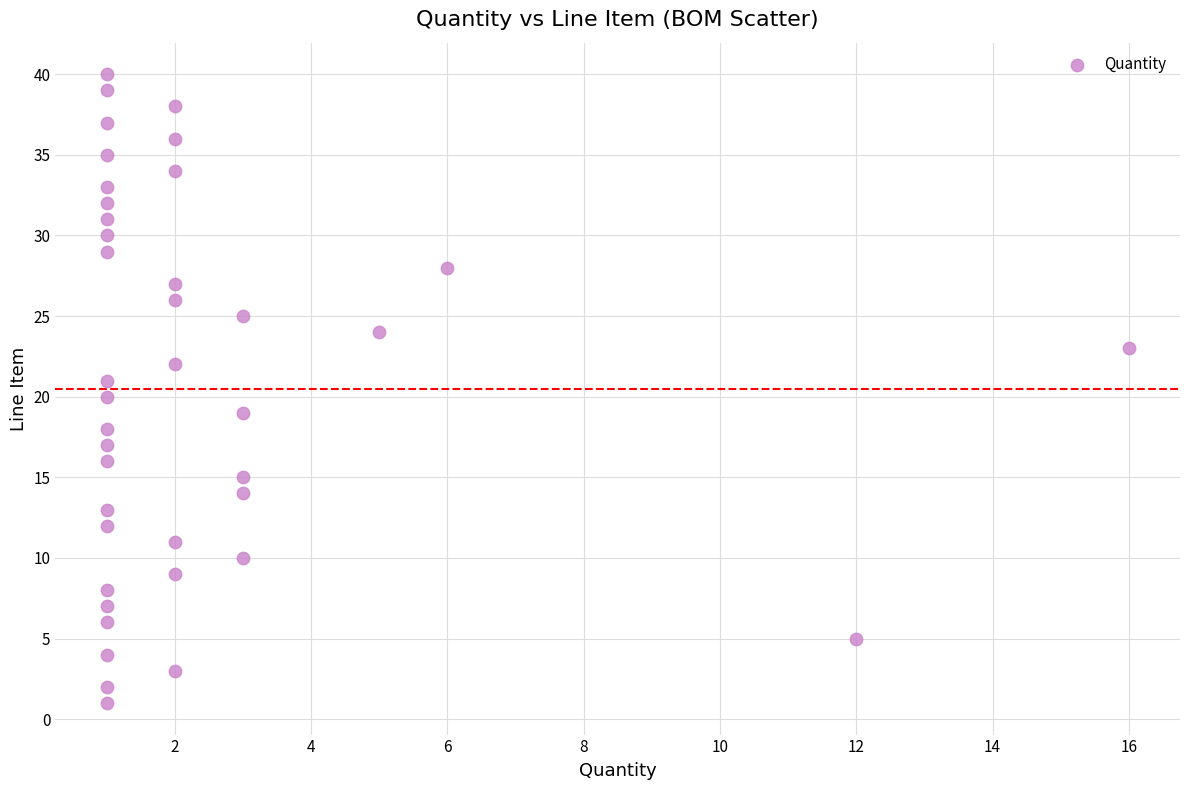

What is the range of Y values (max minus min)?

39